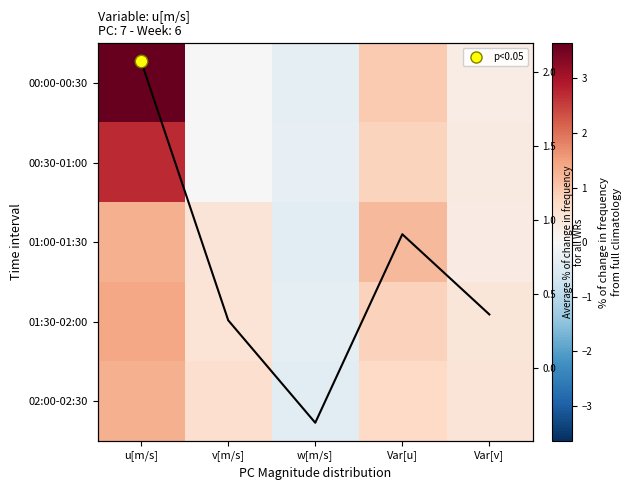

How many data points in 01:30-02:00 are above 0?

4